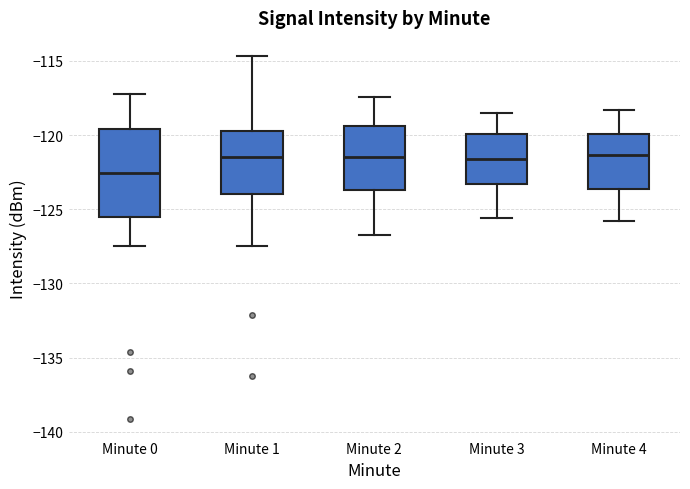

Reading left to right, read every box against the y-axis: the position of its median line, the range the box covers, and the ends of its whiskers. The values are not printed on the chart, so give them approximately, as read against the axis.

Minute 0: median -122.5, box -125.5 to -119.5, whiskers -127.5 to -117.0
Minute 1: median -121.5, box -124.0 to -119.5, whiskers -127.5 to -114.5
Minute 2: median -121.5, box -123.5 to -119.5, whiskers -126.5 to -117.5
Minute 3: median -121.5, box -123.5 to -120.0, whiskers -125.5 to -118.5
Minute 4: median -121.5, box -123.5 to -120.0, whiskers -126.0 to -118.5